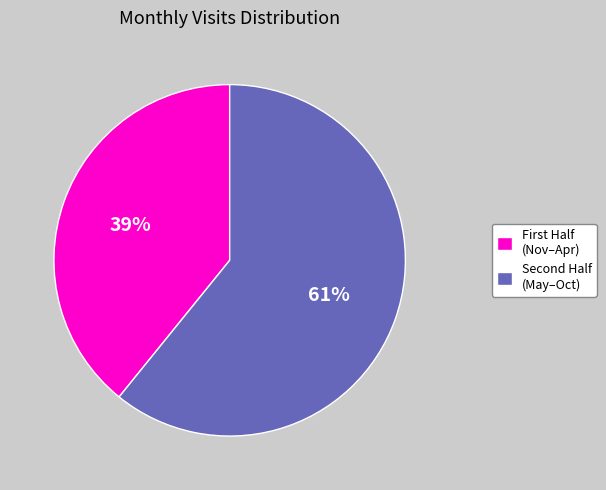

To the nearest percent, what is the average slice percentage?

50%